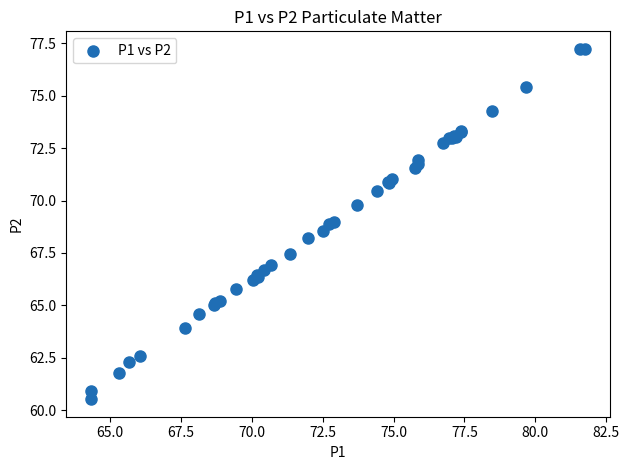

What Y value in the scatter plot is closest to 68?

68.2